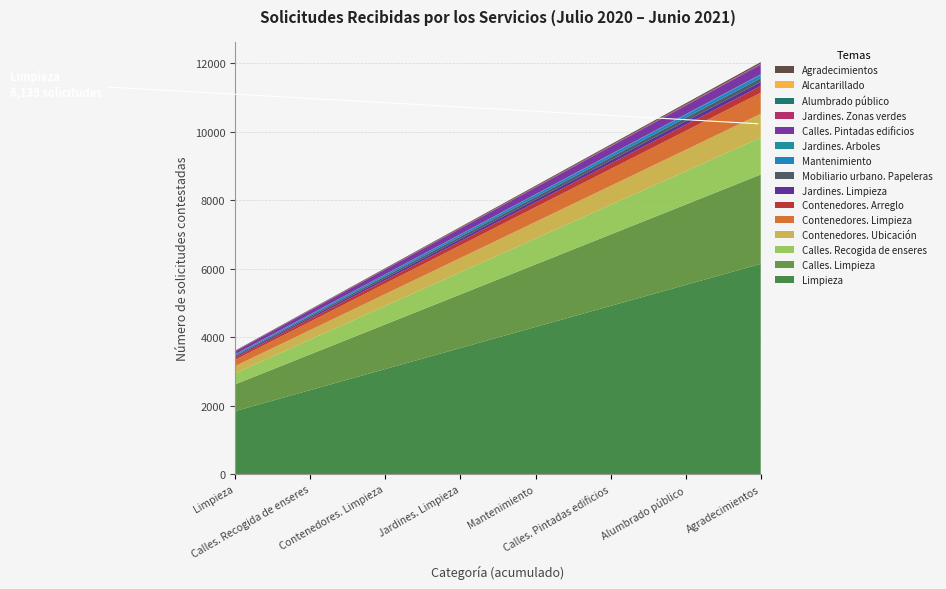

Reading right to left, transcribe all the data shown in this chart.

43	2	6	24	280	17	97	110	117	198	615	693	1081	2607	6139